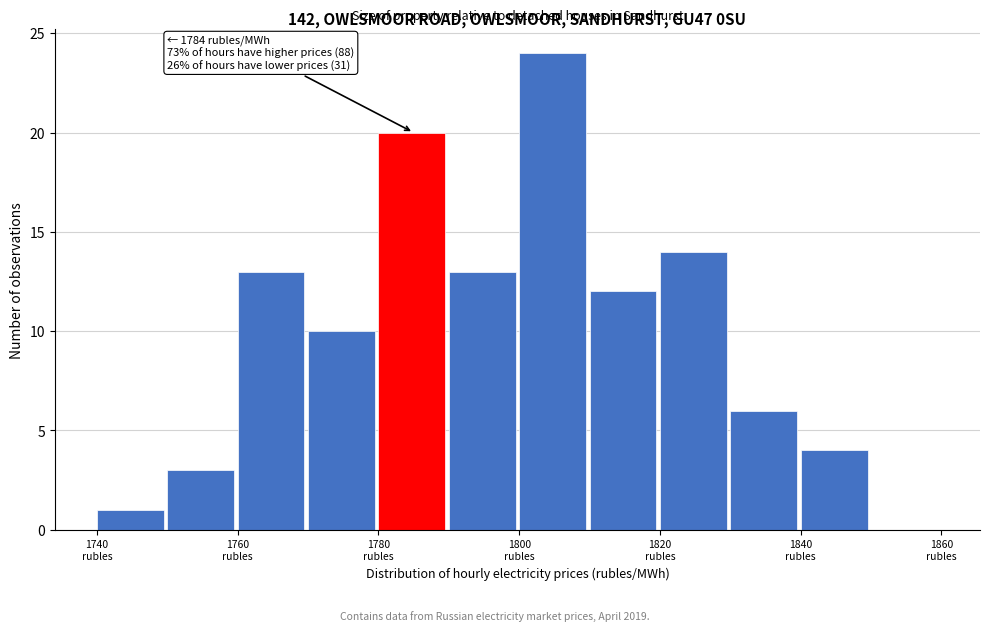

Which range on the x-axis has the tallest bar?

1800 to 1810